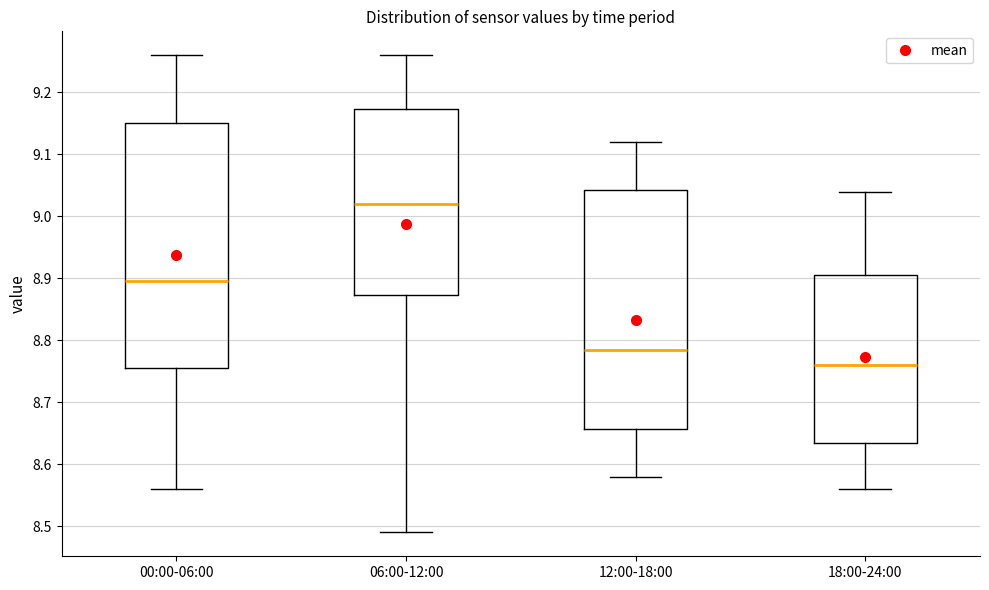

Which box is the tallest, from its lower edge to its upper edge?

00:00-06:00